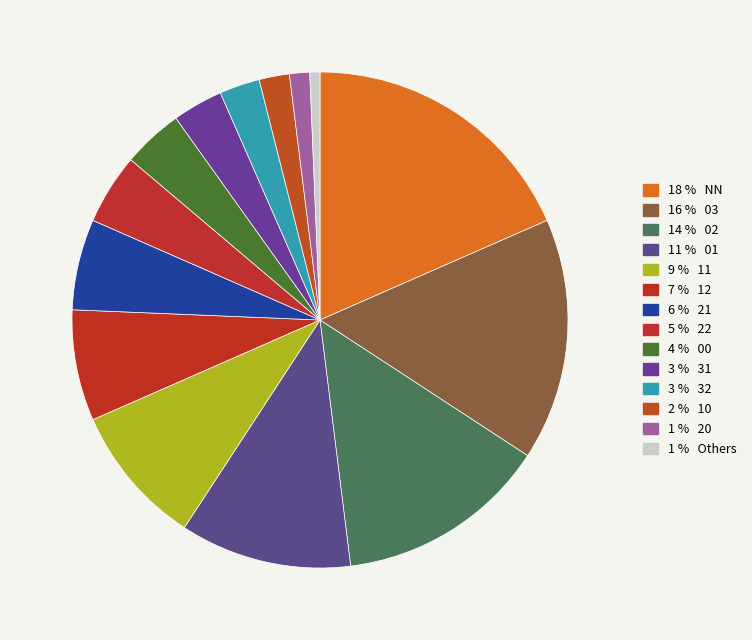

How many slices are in this pie chart?

14